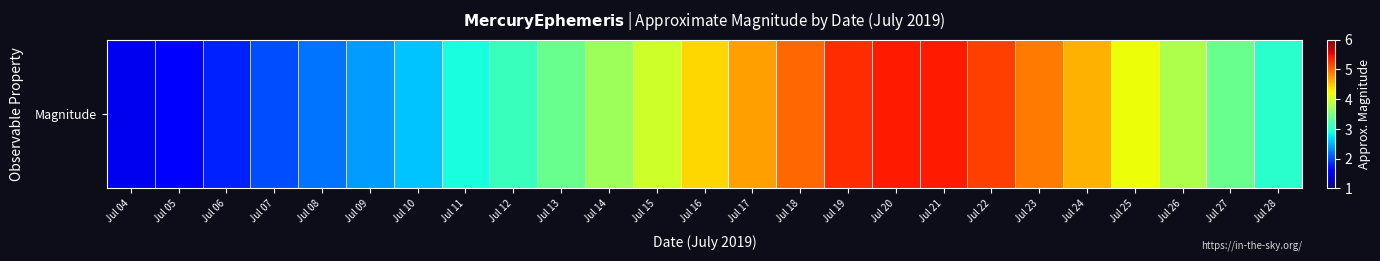

Read the value at Jul 06.

1.8